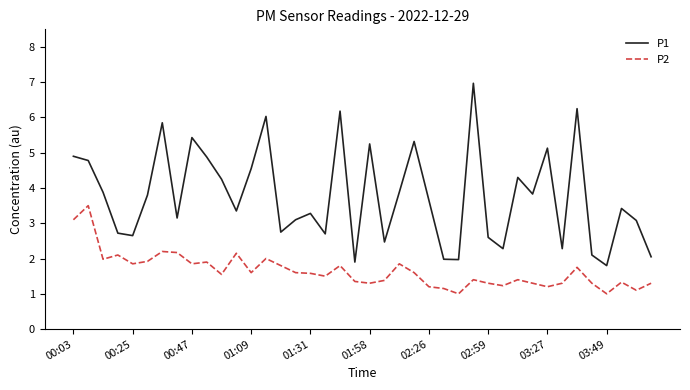

What is the highest value of the P2 series?

3.5